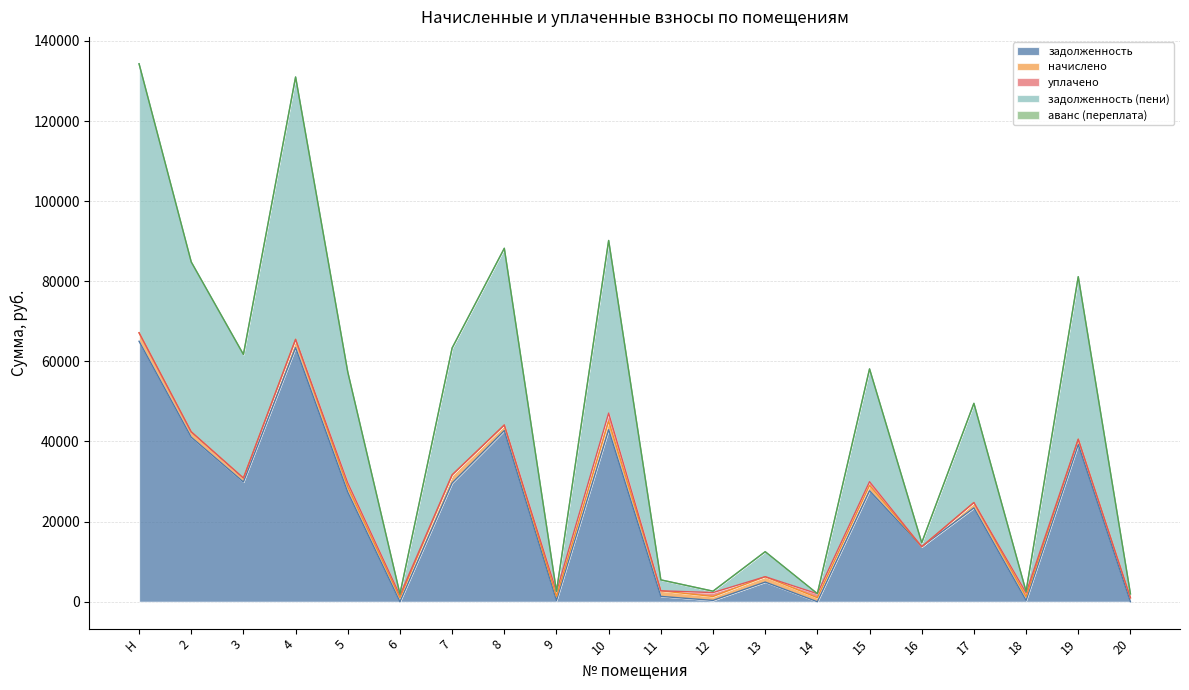

Does the chart have visible grid lines?

Yes